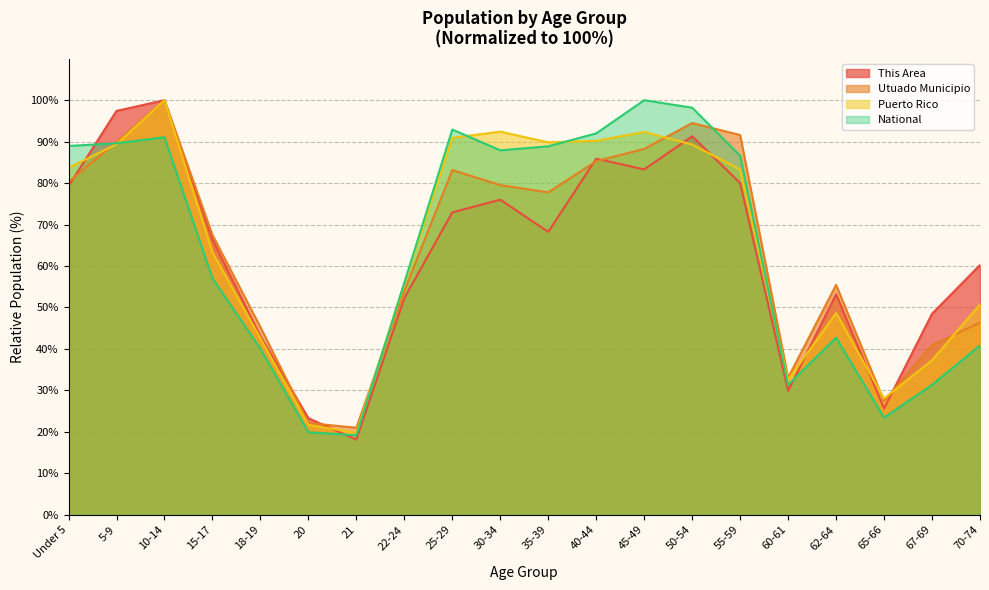

What are all the series names shown in the legend?

This Area, Utuado Municipio, Puerto Rico, National